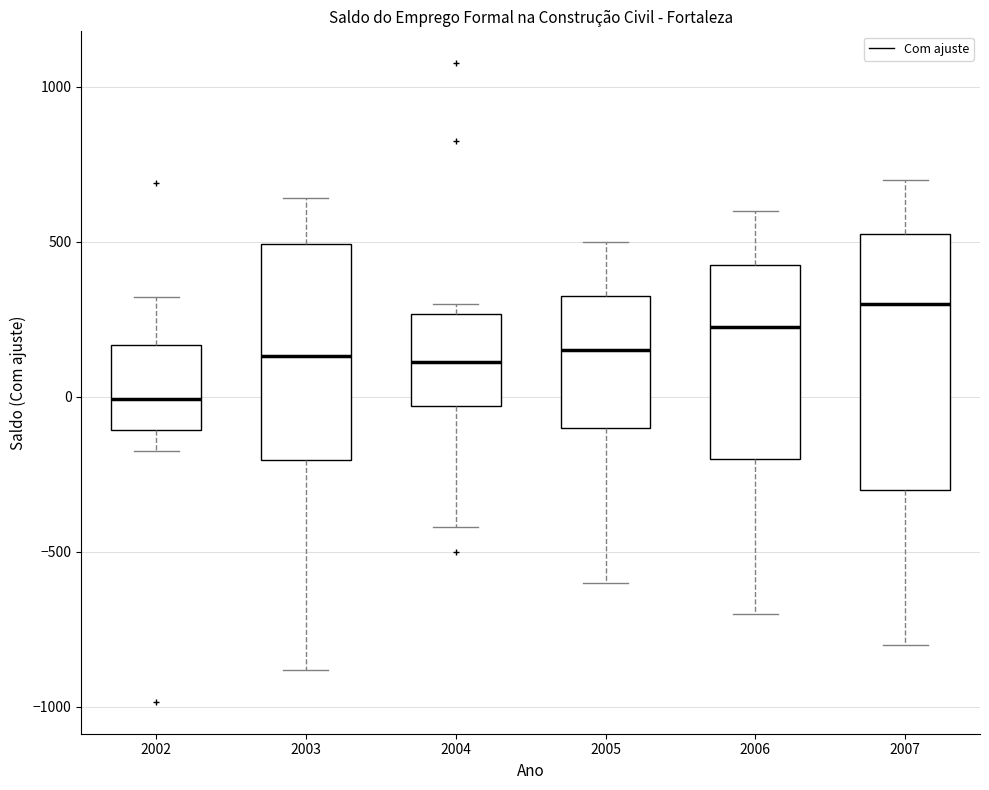

Comparing the boxes themselves (not the whiskers), which one is the tallest?

2007